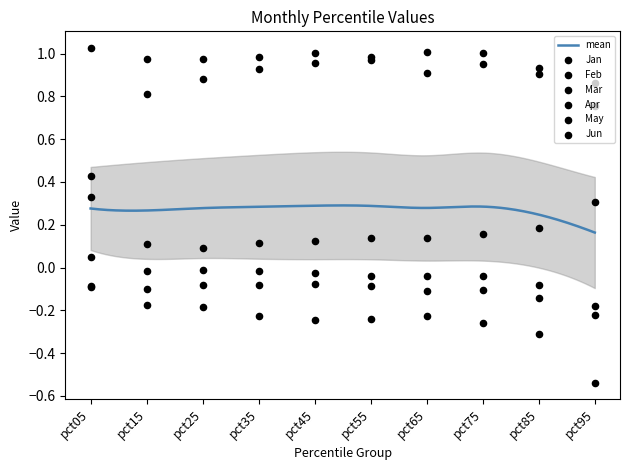

Which series has the largest Y range (max minus min)?

Feb